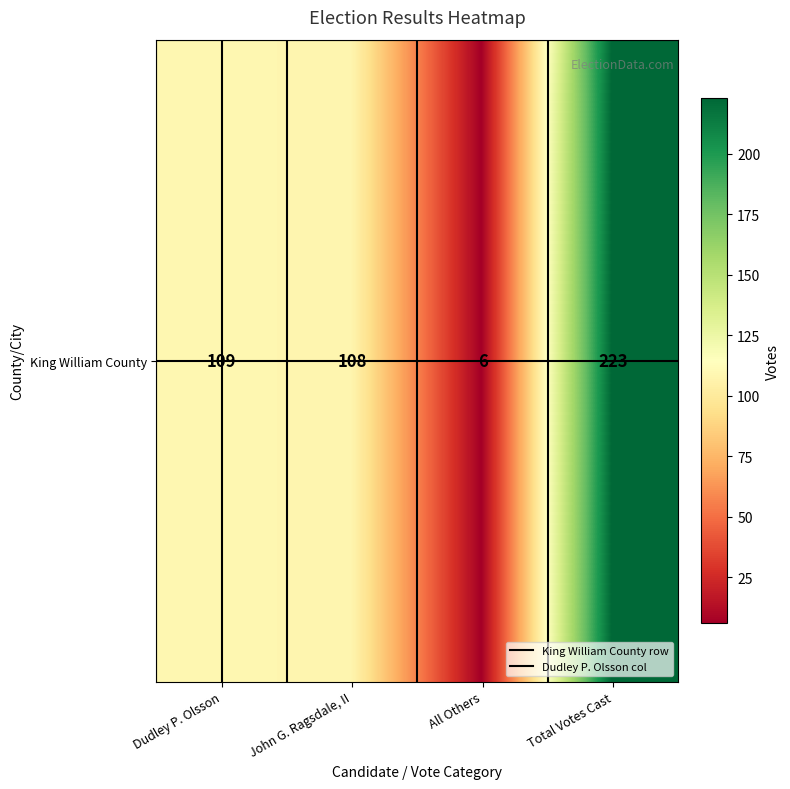

True or false: the data shows 1 at All Others.

False